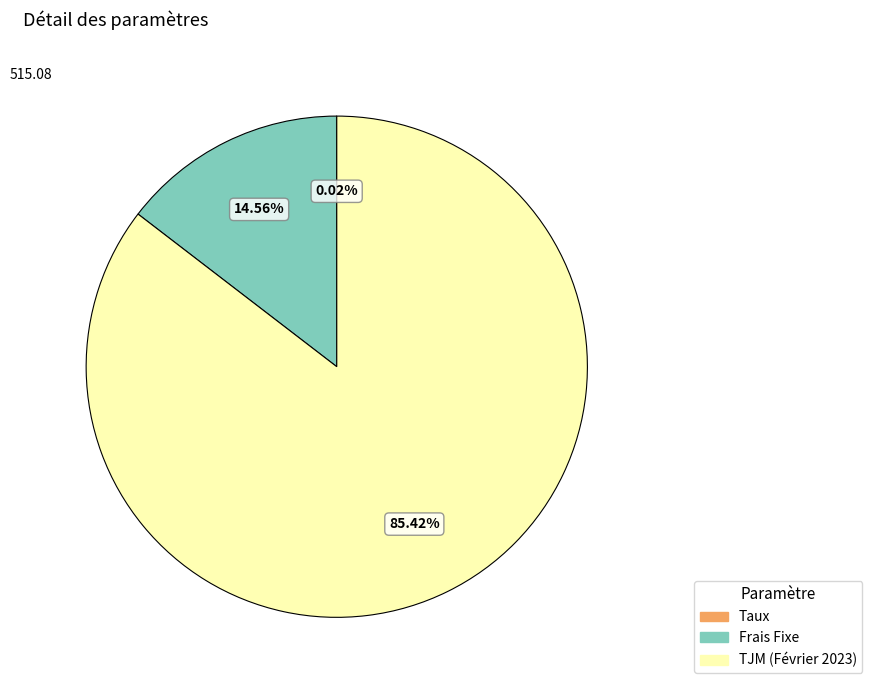

Is there a majority slice in this chart?

Yes